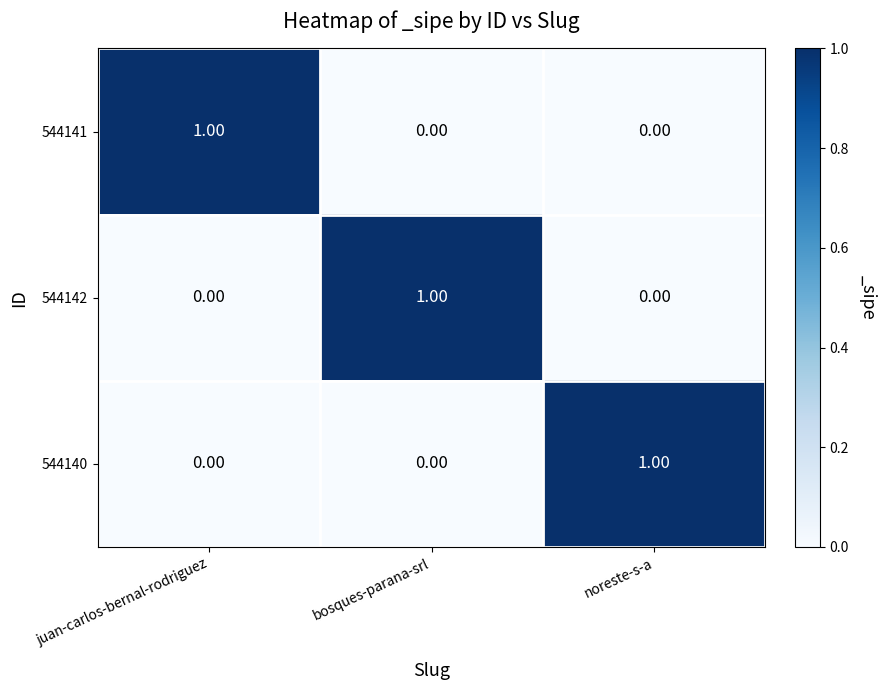

At how many categories does at least one series exceed 0?

3